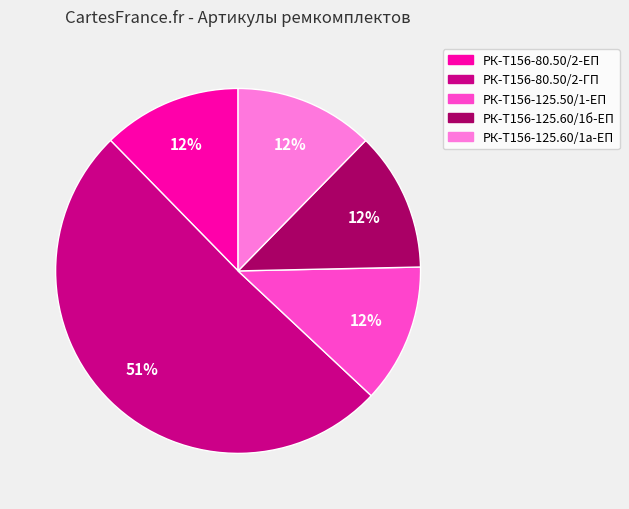

Is there any slice that represents more than half of the pie?

Yes